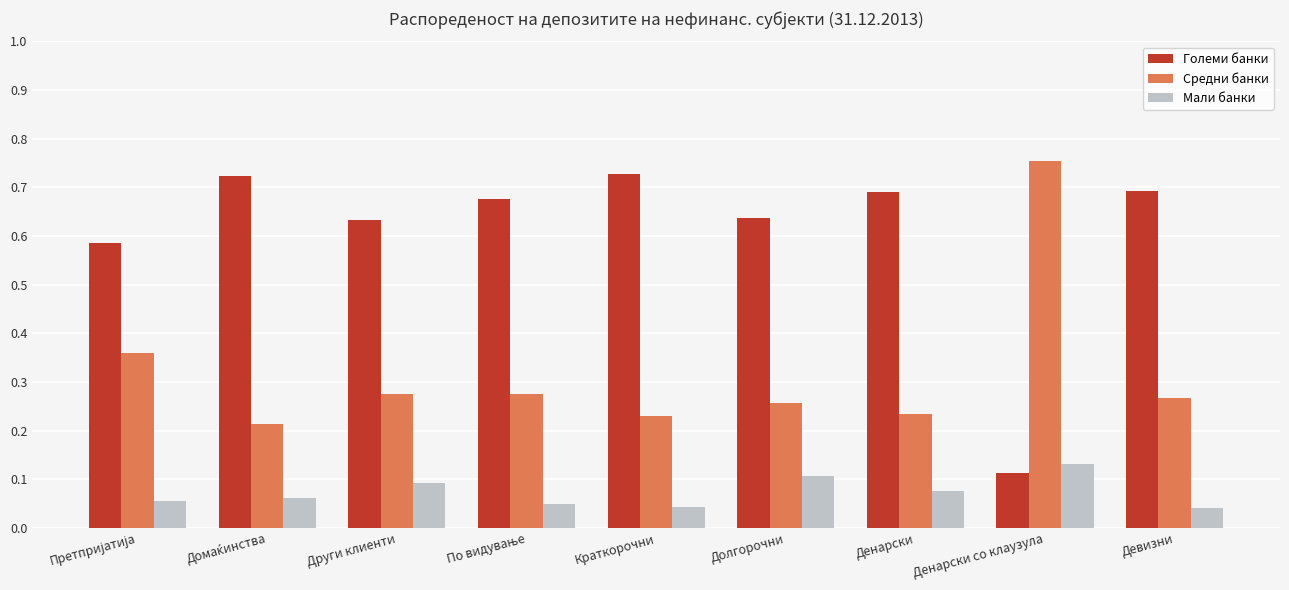

At how many categories does at least one series exceed 0?

9